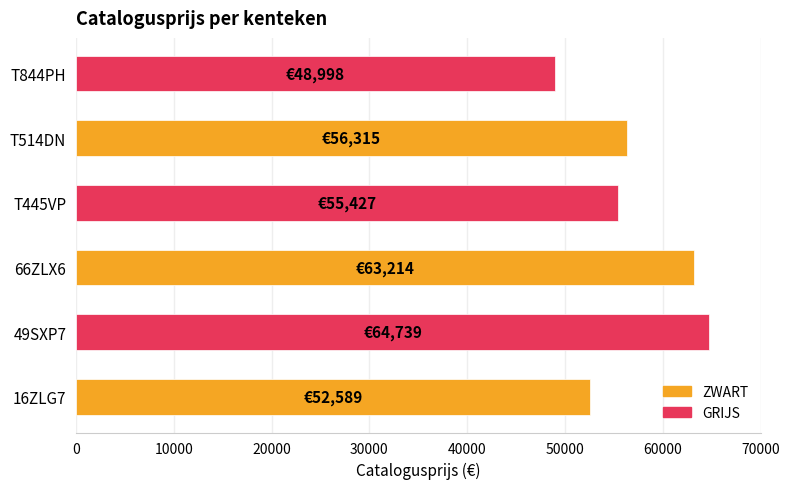

List the labels in order of value, smallest first.

T844PH, 16ZLG7, T445VP, T514DN, 66ZLX6, 49SXP7